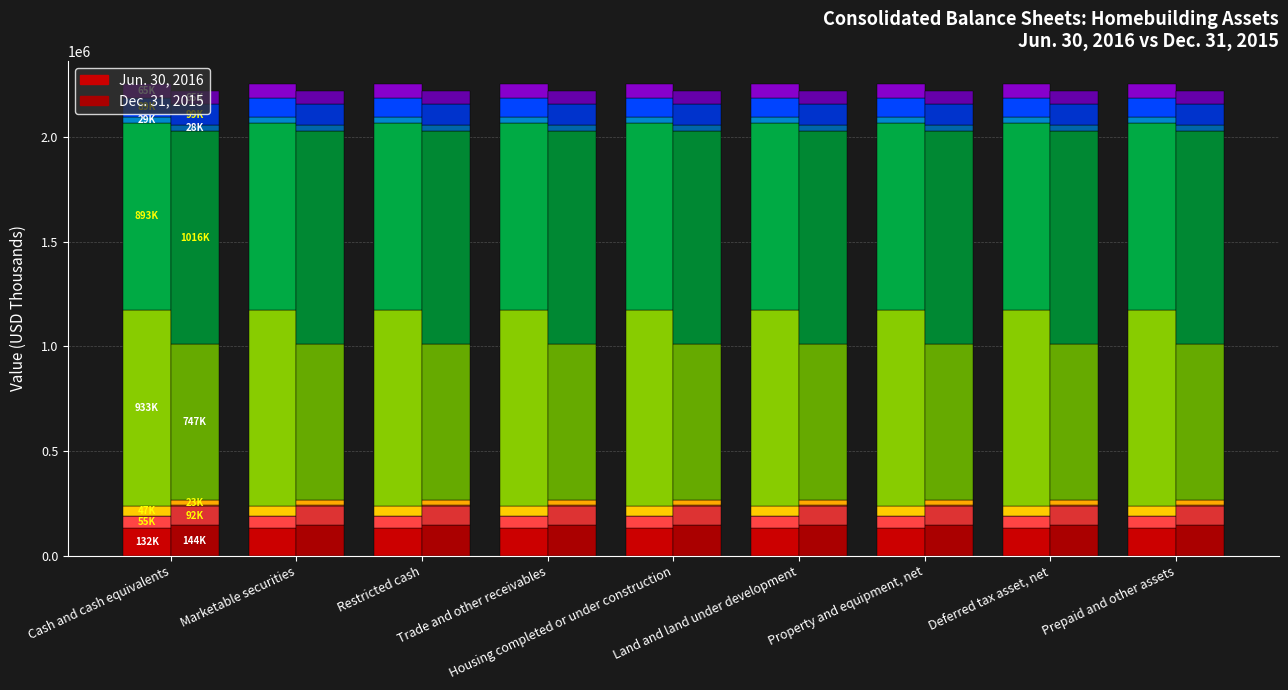

Reading left to right, extract all data points from this chart.

Jun. 30, 2016: 132006	55798	3946	47803	933922	893096	29143	89242	65254
Dec. 31, 2015: 144342	92387	3750	23314	747036	1016926	28226	99107	65394